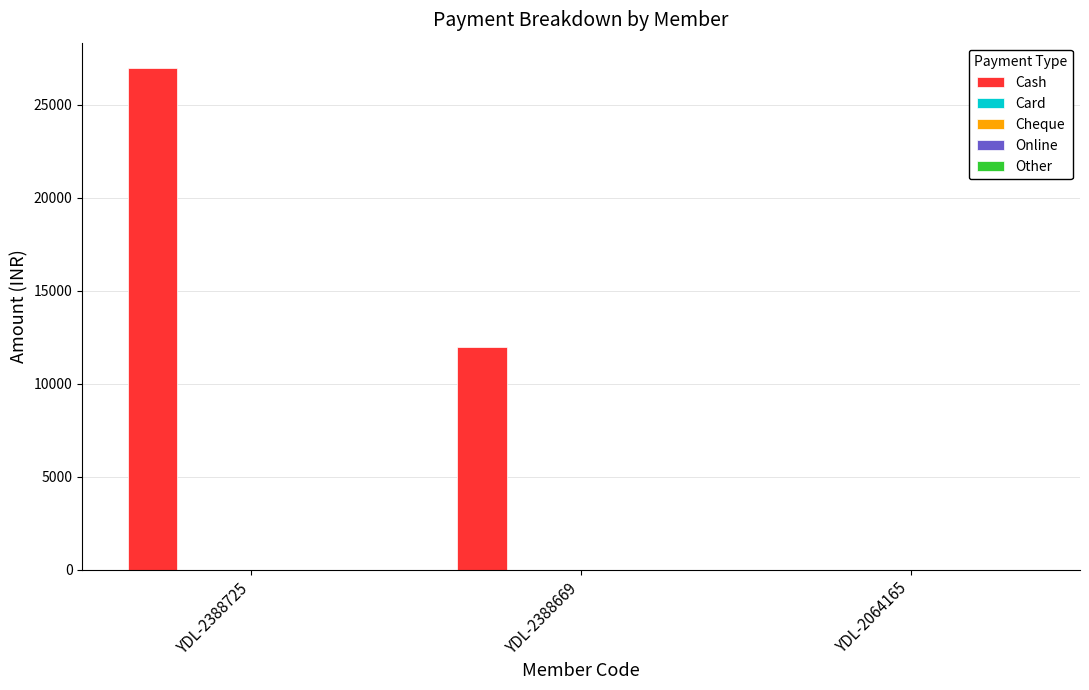

What is the sum of all values?

38998